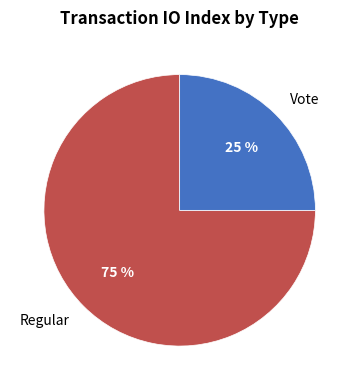

Which has a higher value, Vote or Regular?

Regular